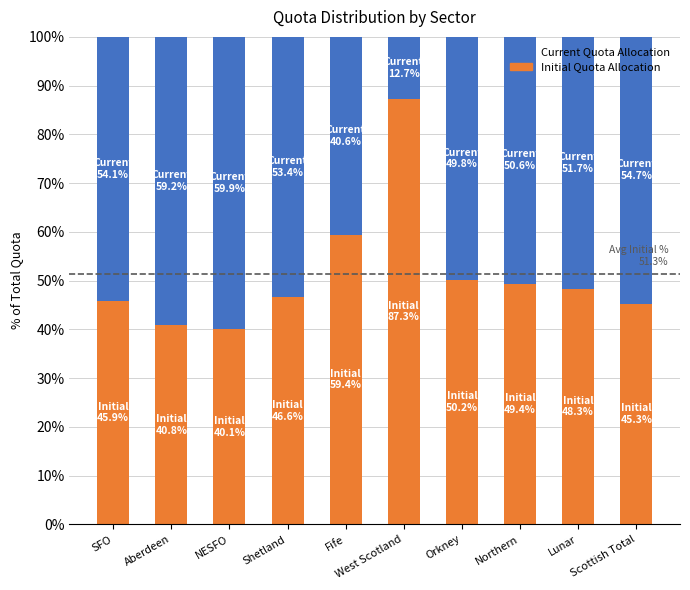

What is the difference between the second highest and minimum values in the Initial Quota Allocation series?

19.3